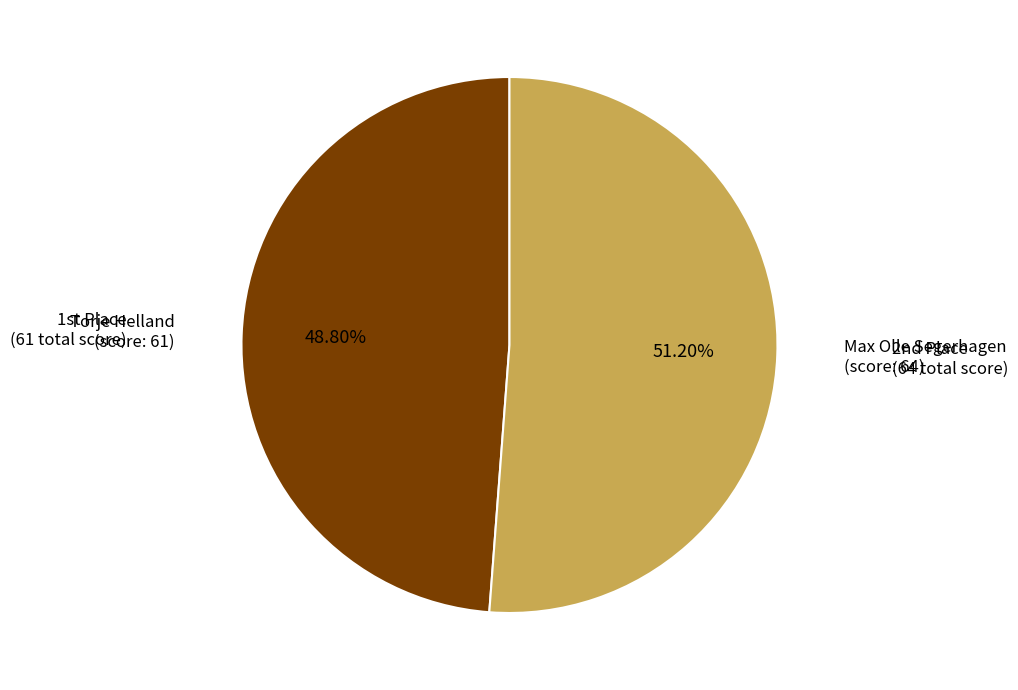

Is there a majority slice in this chart?

Yes